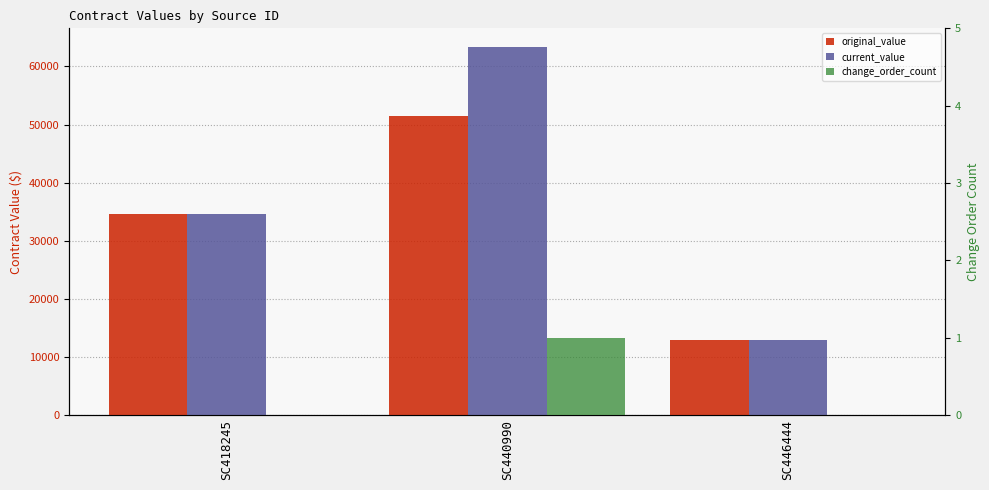

Which series has the largest range (max minus min)?

current_value